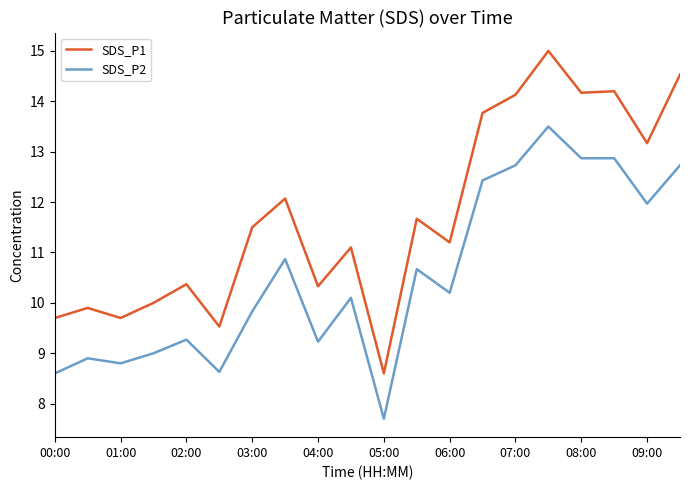

Rank the series by their average value, from lowest to highest.

SDS_P2, SDS_P1